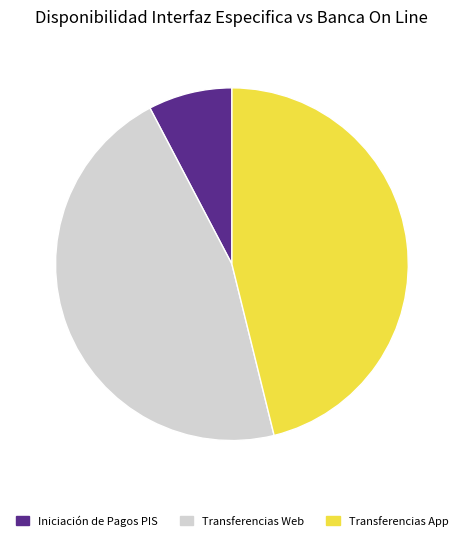

Approximately how many times larger is the value at Transferencias Web compared to Transferencias App?

1.0